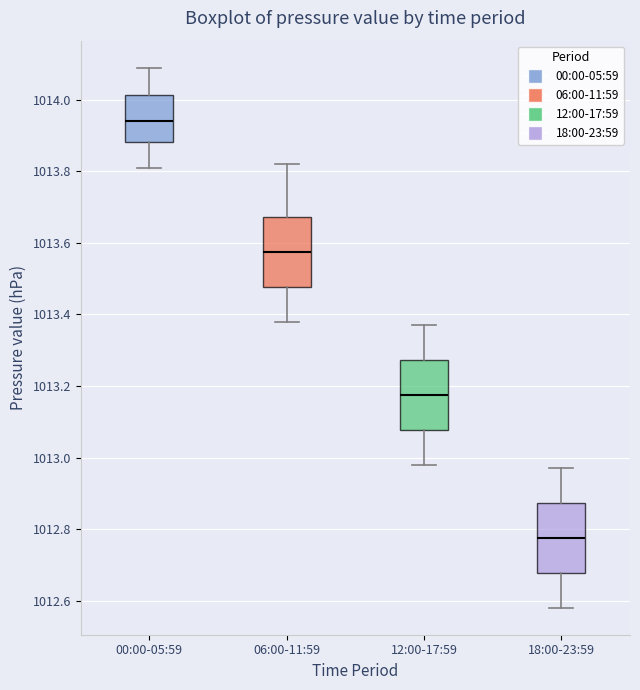

Where does the median line of the box for 12:00-17:59 sit on the y-axis? The values are not printed on the chart, so give them approximately, as read against the axis.

1013.18